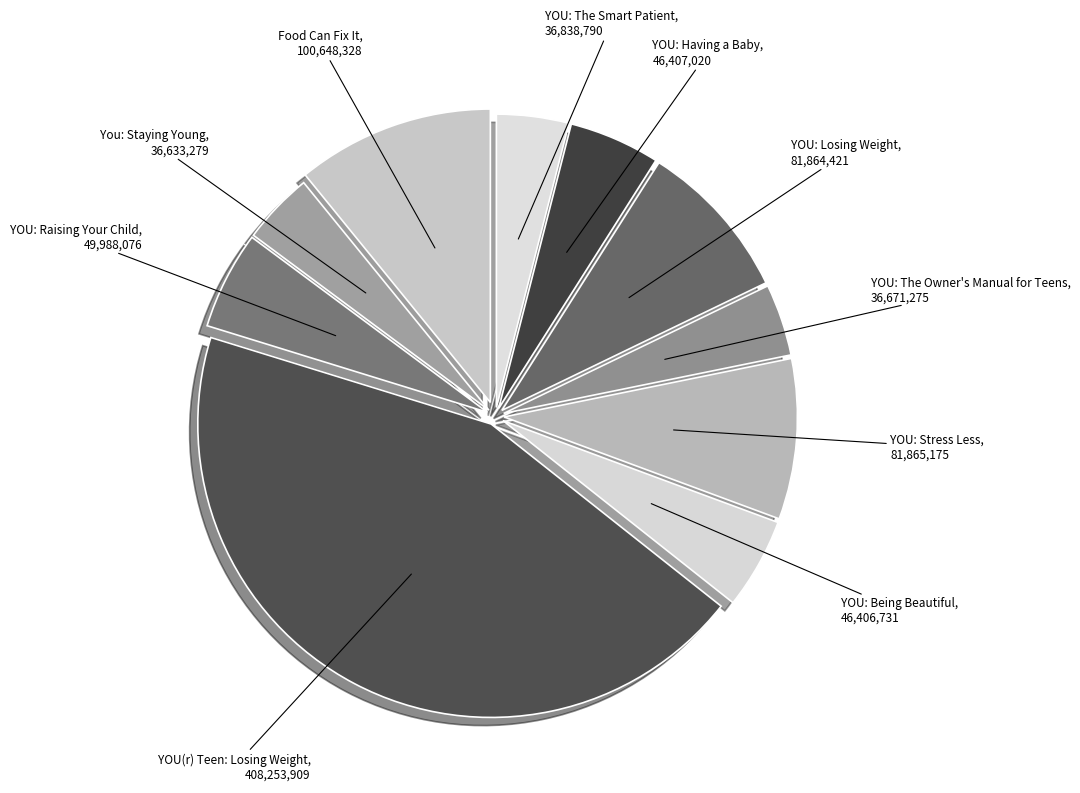

Which slice is the largest?

YOU(r) Teen: Losing Weight